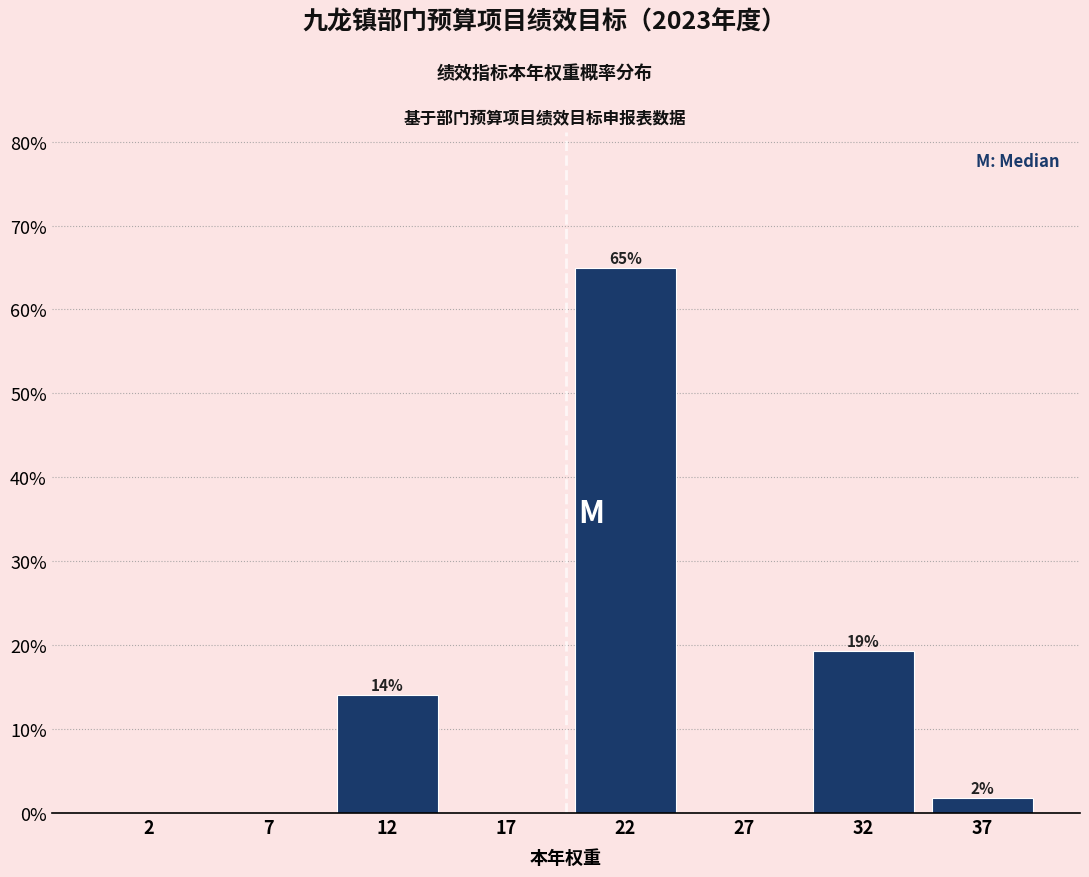

Are the bars horizontal?

No